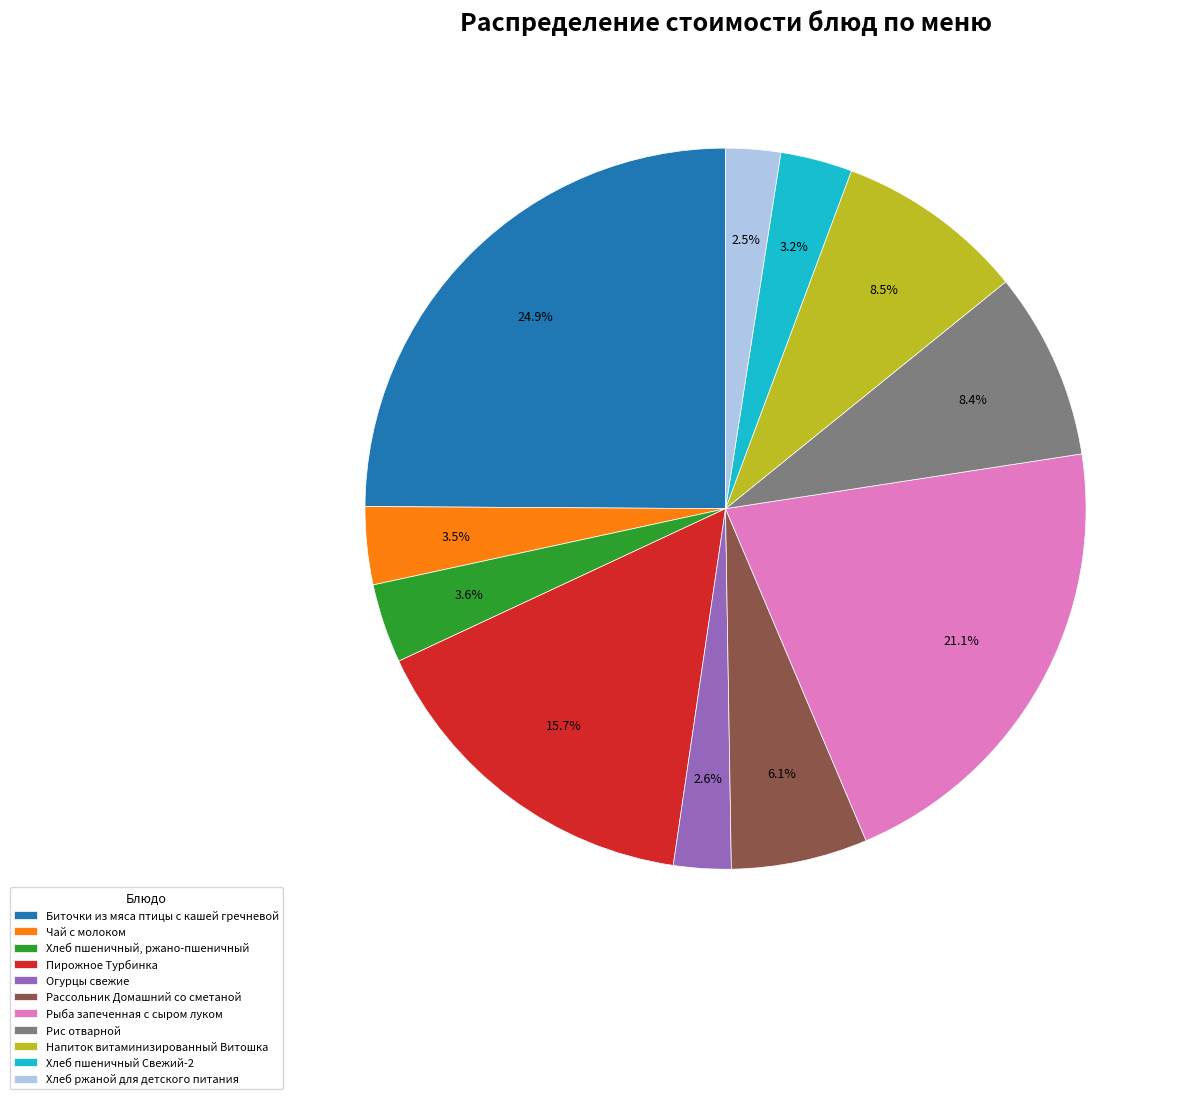

Which slice is the largest?

Биточки из мяса птицы с кашей гречневой